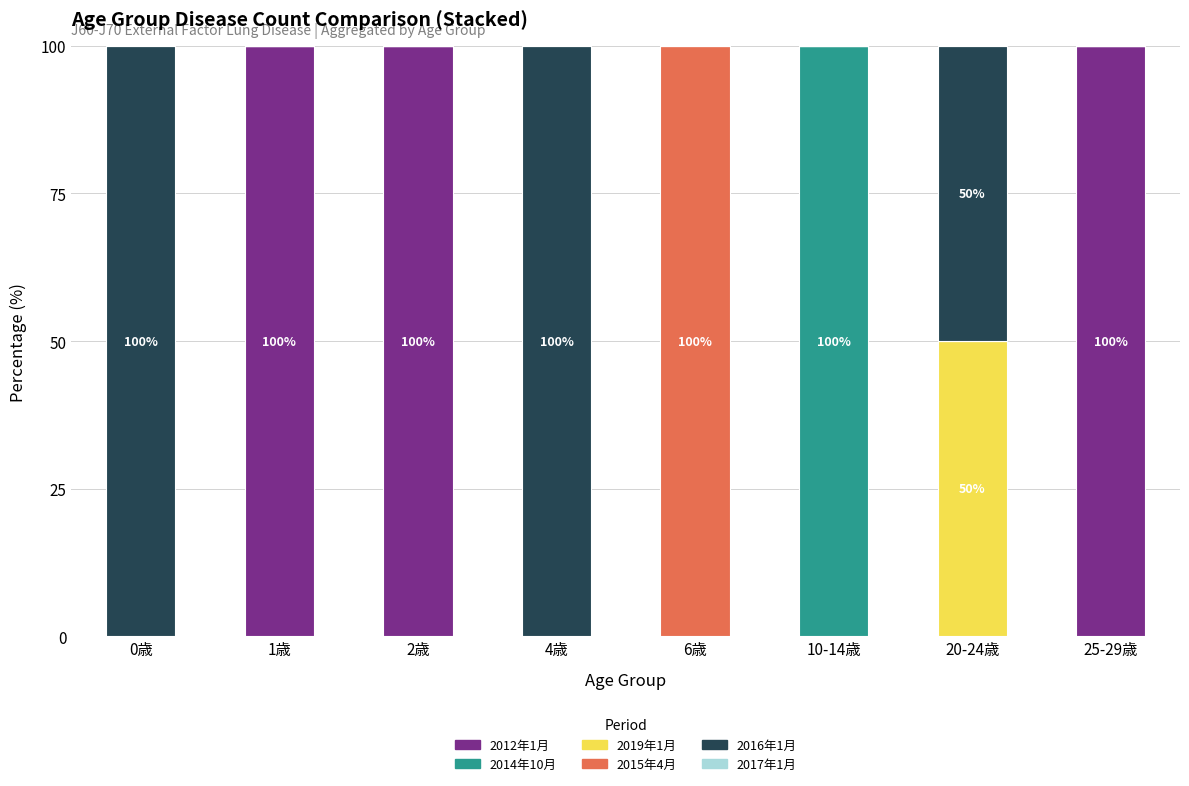

Are the bars horizontal?

No